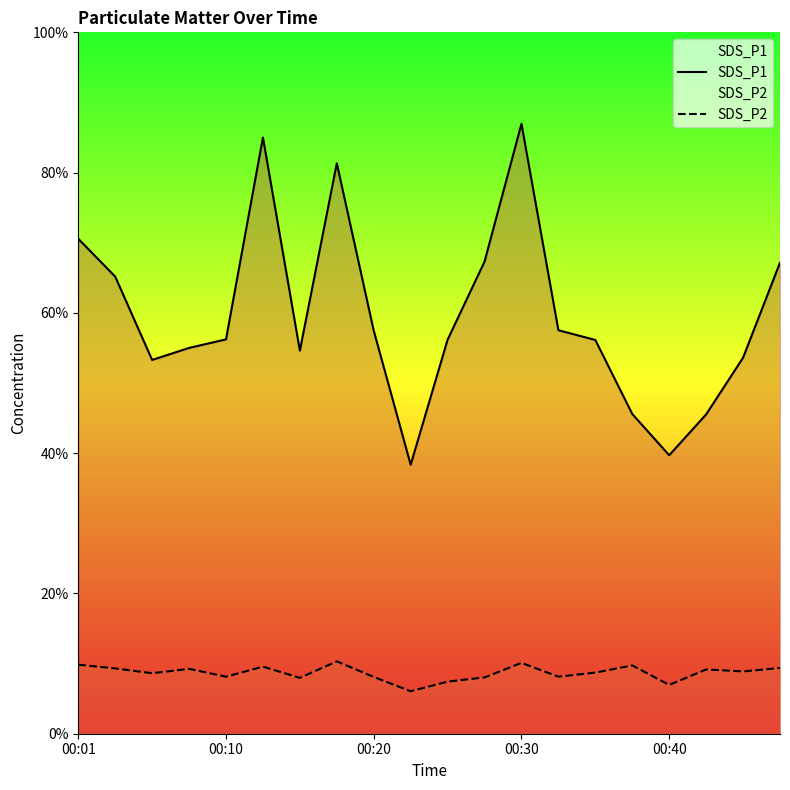

At 10, list the series in order from largest to smallest.

SDS_P1, SDS_P2